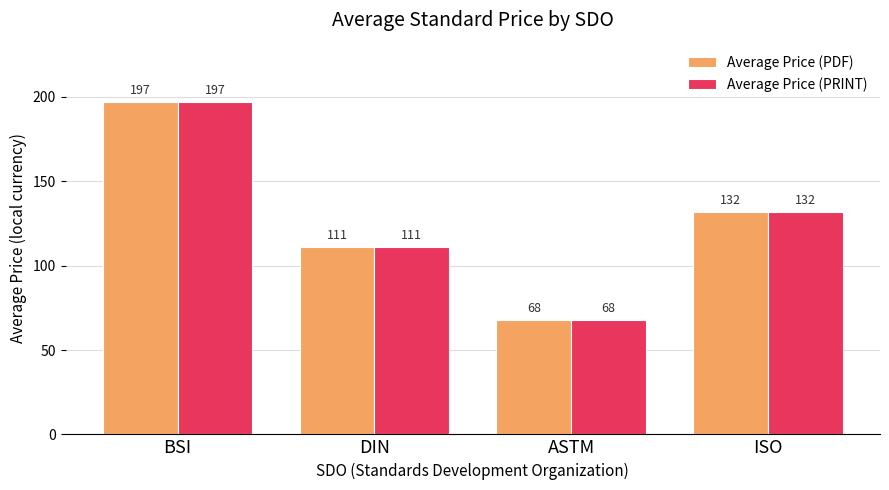

At which label does Average Price (PRINT) reach its minimum?

ASTM